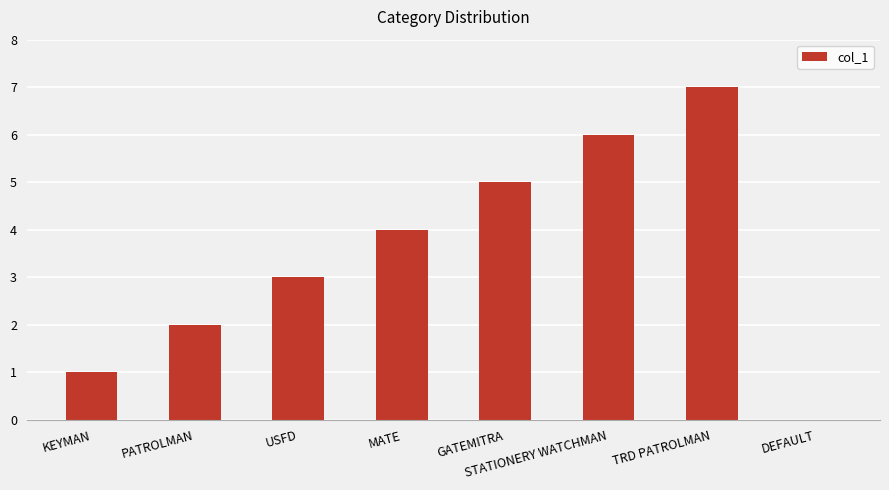

The chart shows a value of 6 at STATIONERY WATCHMAN. True or false?

True